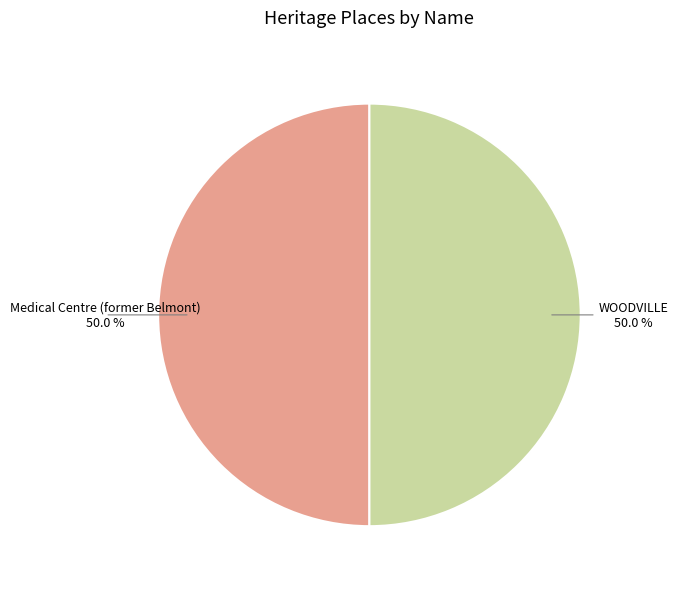

Count the number of slices in the pie.

2